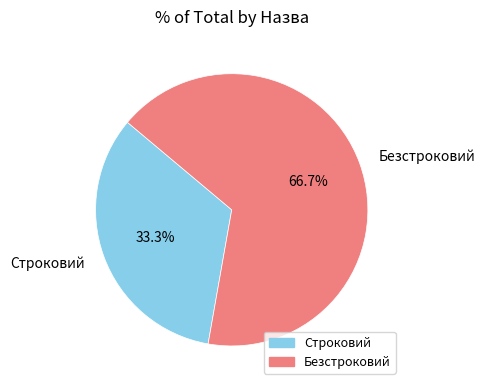

What portion of the pie excludes Строковий?

66.7%